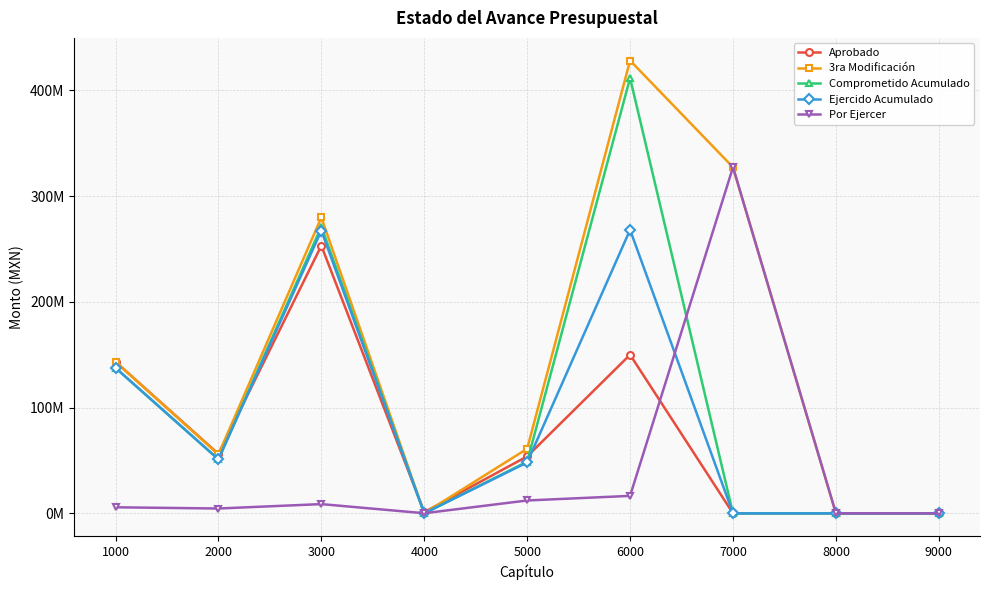

How many times do 3ra Modificación and Aprobado cross each other?

3